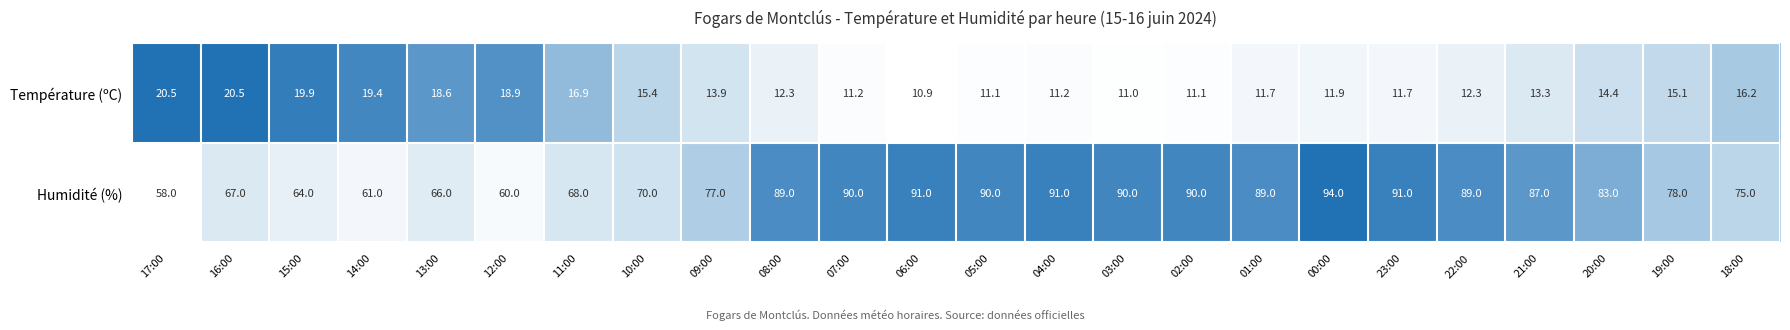

Is it true that Humidité (%) equals 128.9 at 20:00?

False